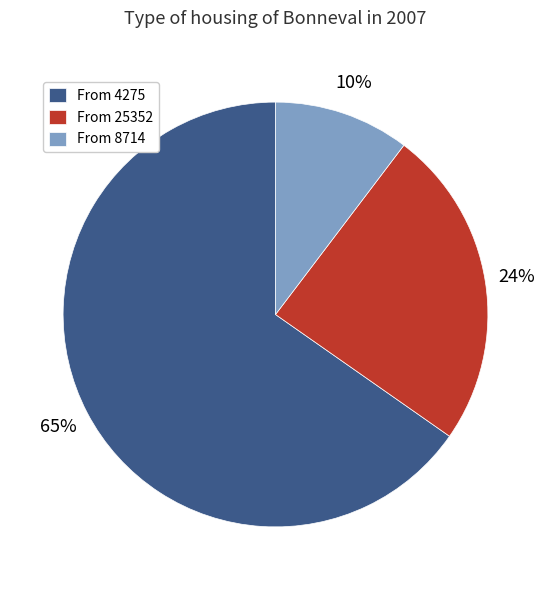

How many slices are in this pie chart?

3